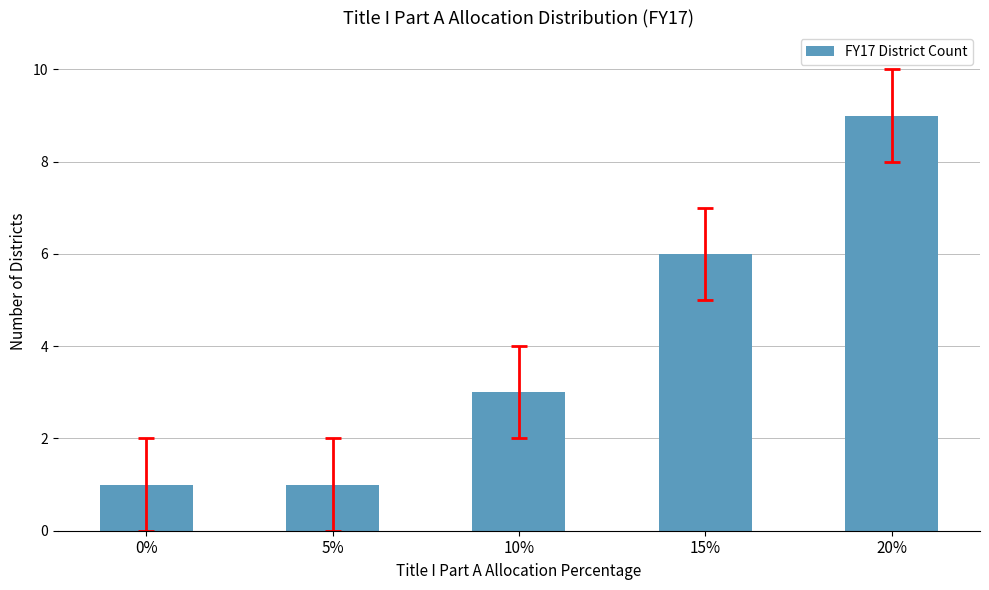

What is the average value?

4